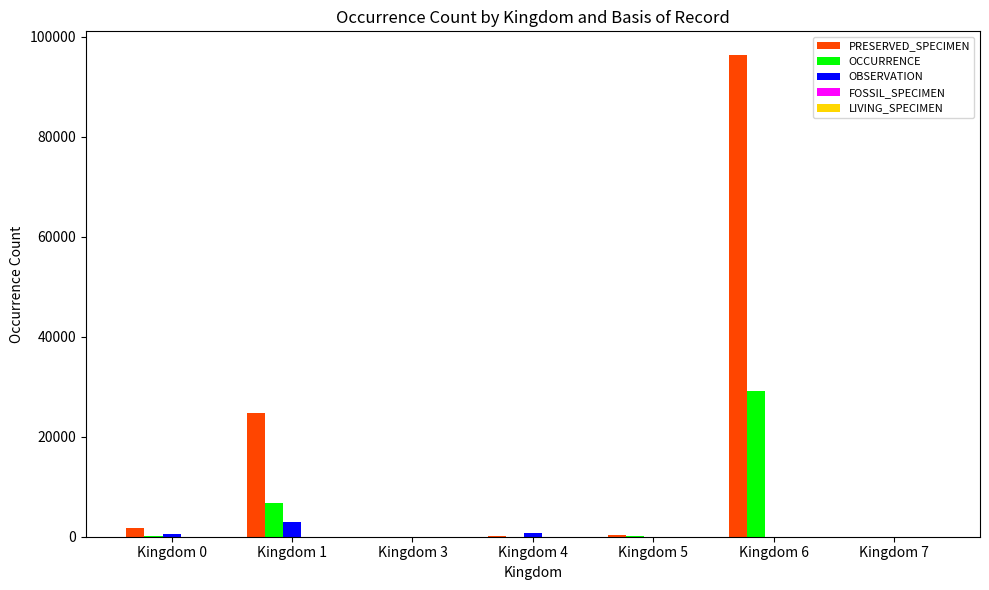

What is the sum of all OCCURRENCE values?

36243